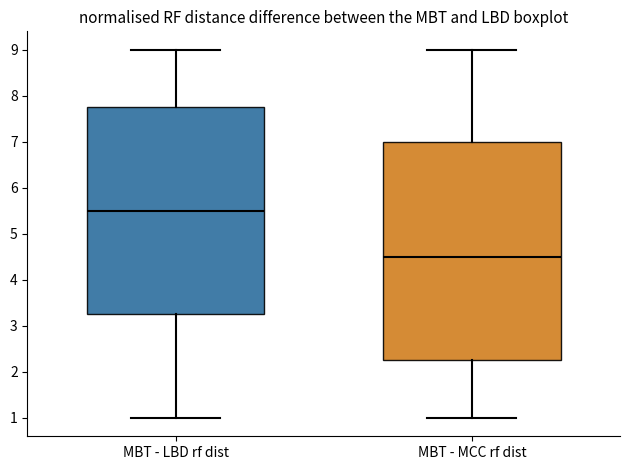

Reading left to right, read every box against the y-axis: the position of its median line, the range the box covers, and the ends of its whiskers. The values are not printed on the chart, so give them approximately, as read against the axis.

MBT - LBD rf dist: median 5.5, box 3.3 to 7.8, whiskers 1.0 to 9.0
MBT - MCC rf dist: median 4.5, box 2.3 to 7.0, whiskers 1.0 to 9.0